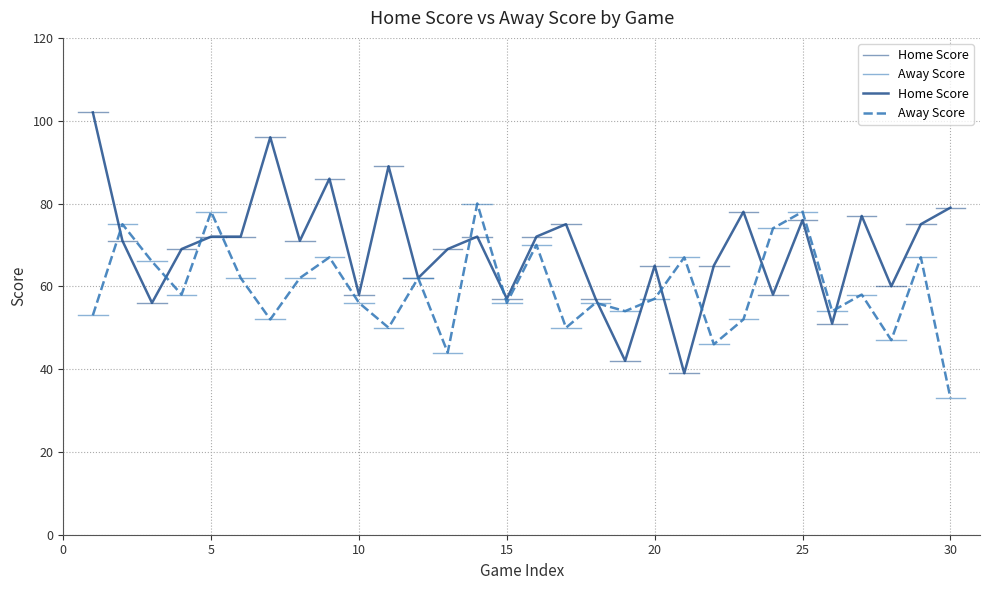

What is the greatest value displayed?

102